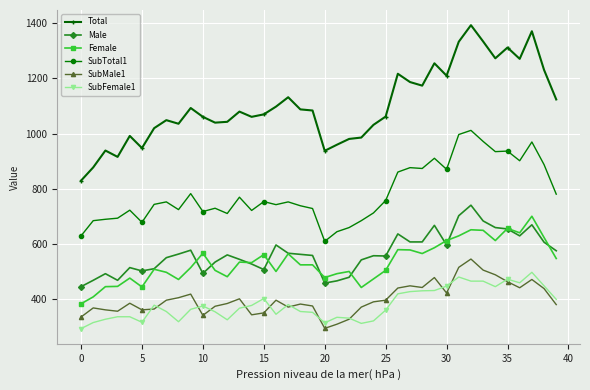

Does the chart display data point markers on the line(s)?

Yes